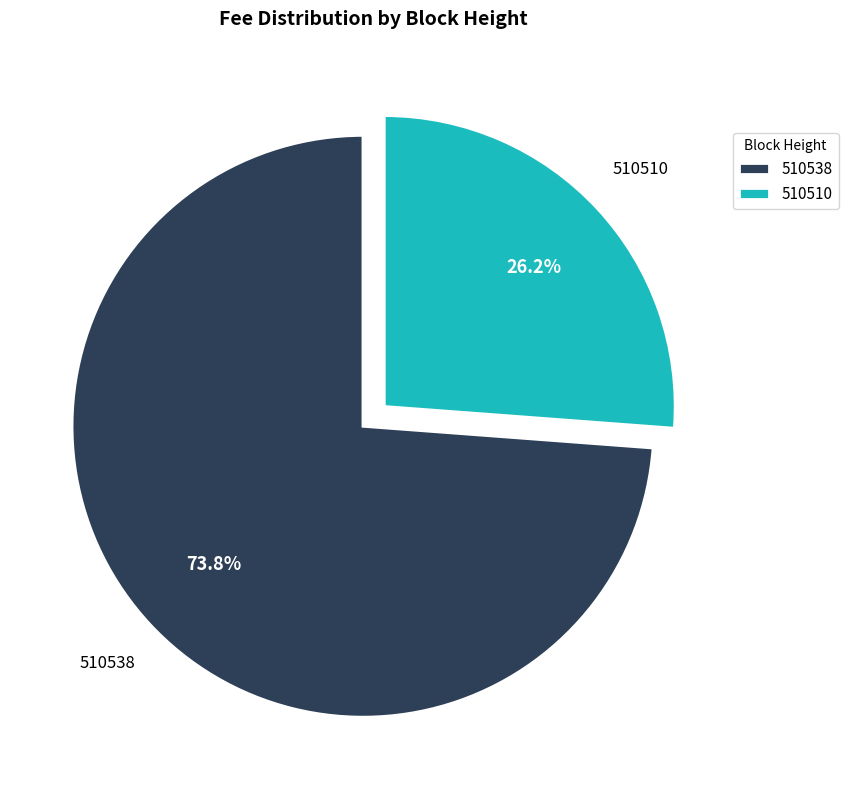

True or false: 510510 accounts for 34% of the total.

False